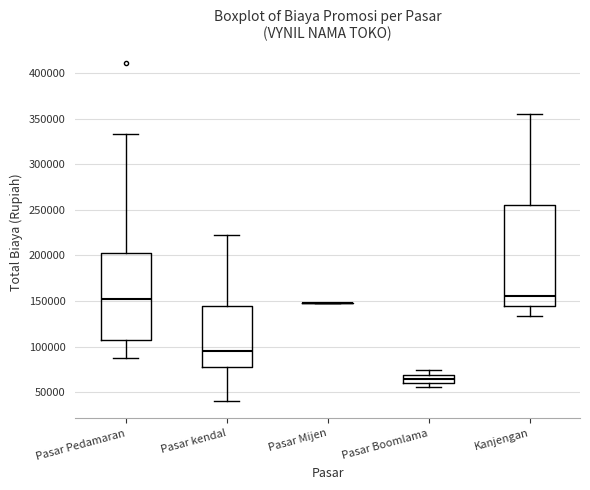

Where is the lower edge of the box for Pasar kendal on the y-axis? The values are not printed on the chart, so give them approximately, as read against the axis.

80000